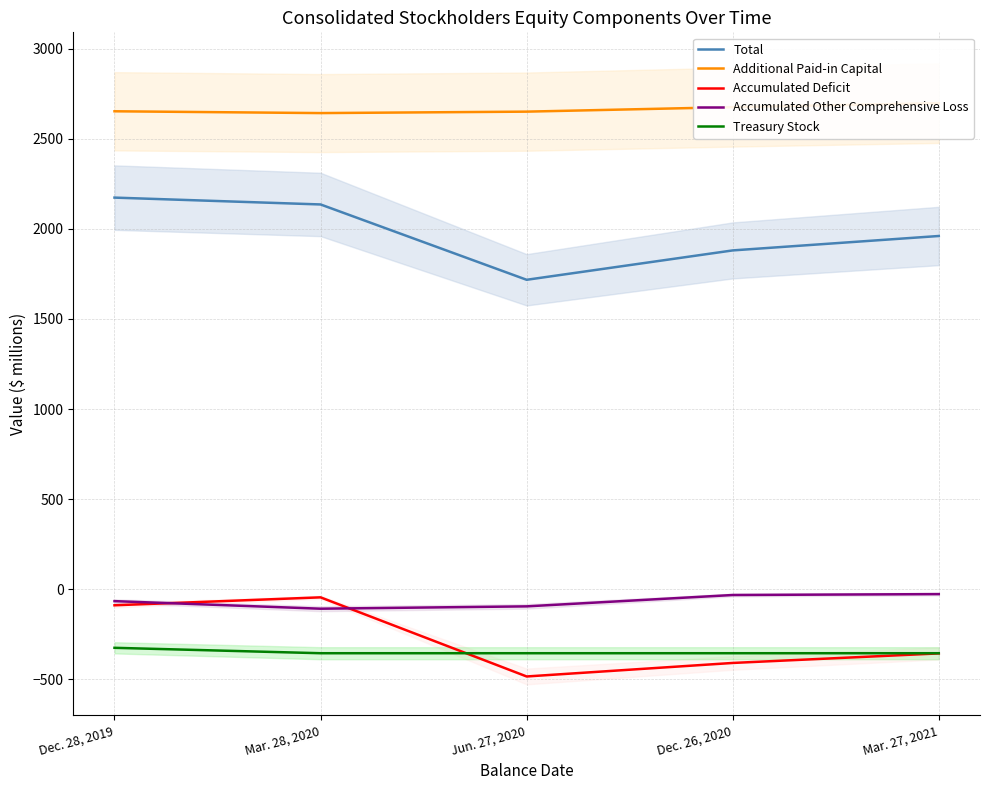

True or false: Accumulated Other Comprehensive Loss and Total cross at least once.

False